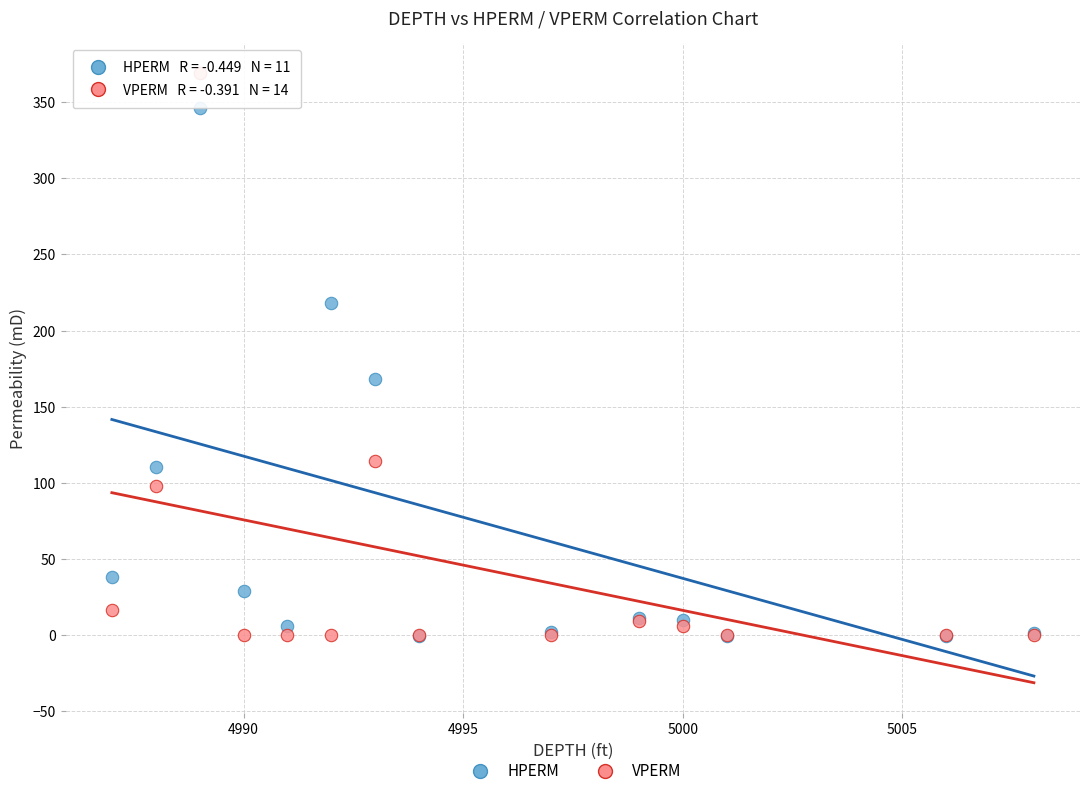

Across all series, what Y value is closest to 184?

168.0